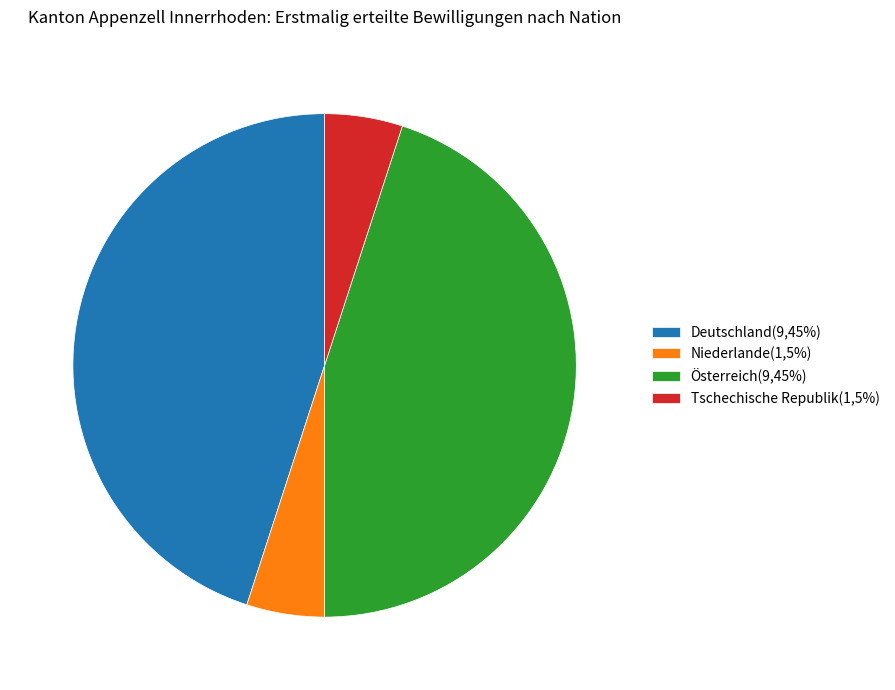

The Tschechische Republik slice represents 14% of the pie. True or false?

False